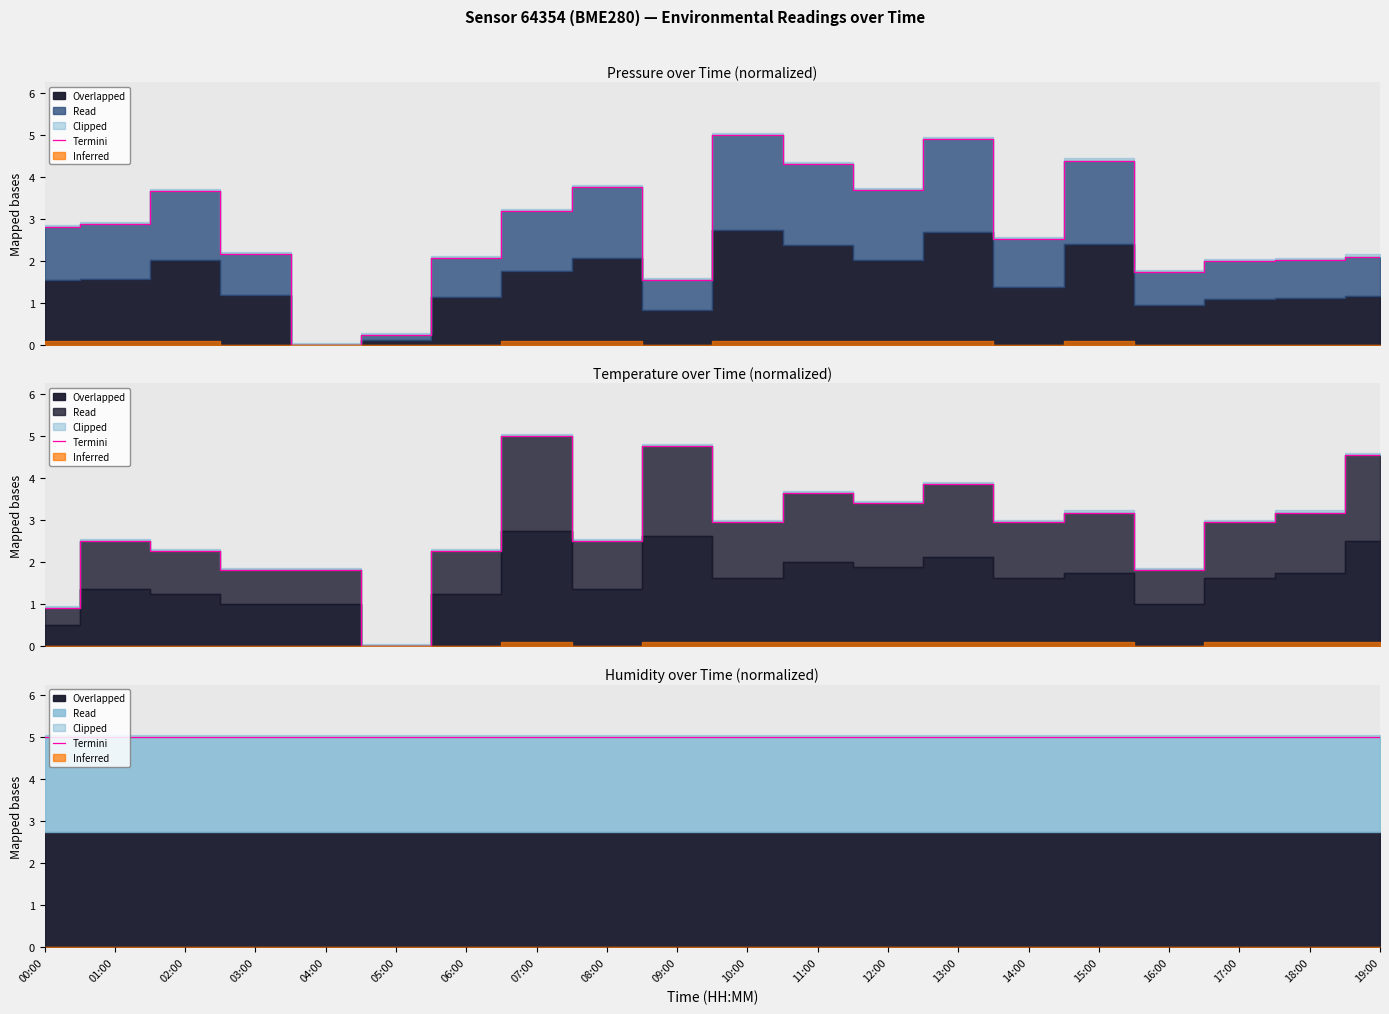

What is the label of the 3rd point from the left?

02:00